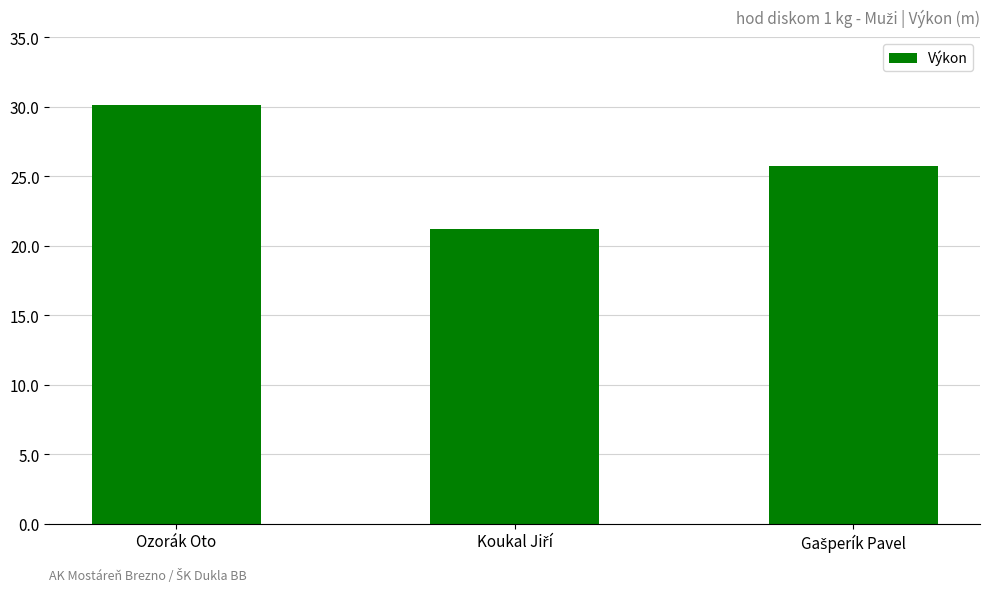

What is the value of the 1st bar from the left?

30.1